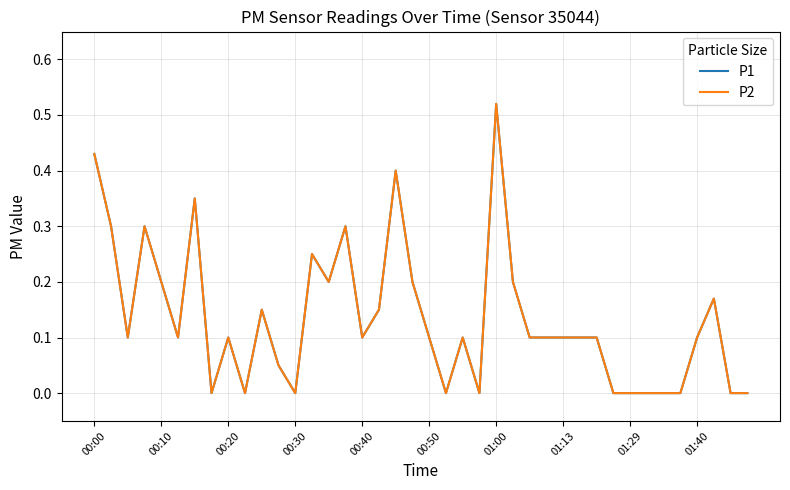

Does the chart have visible grid lines?

Yes